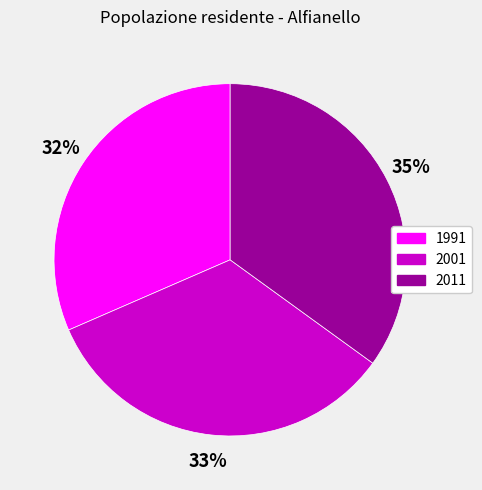

True or false: 1991 accounts for 32% of the total.

True